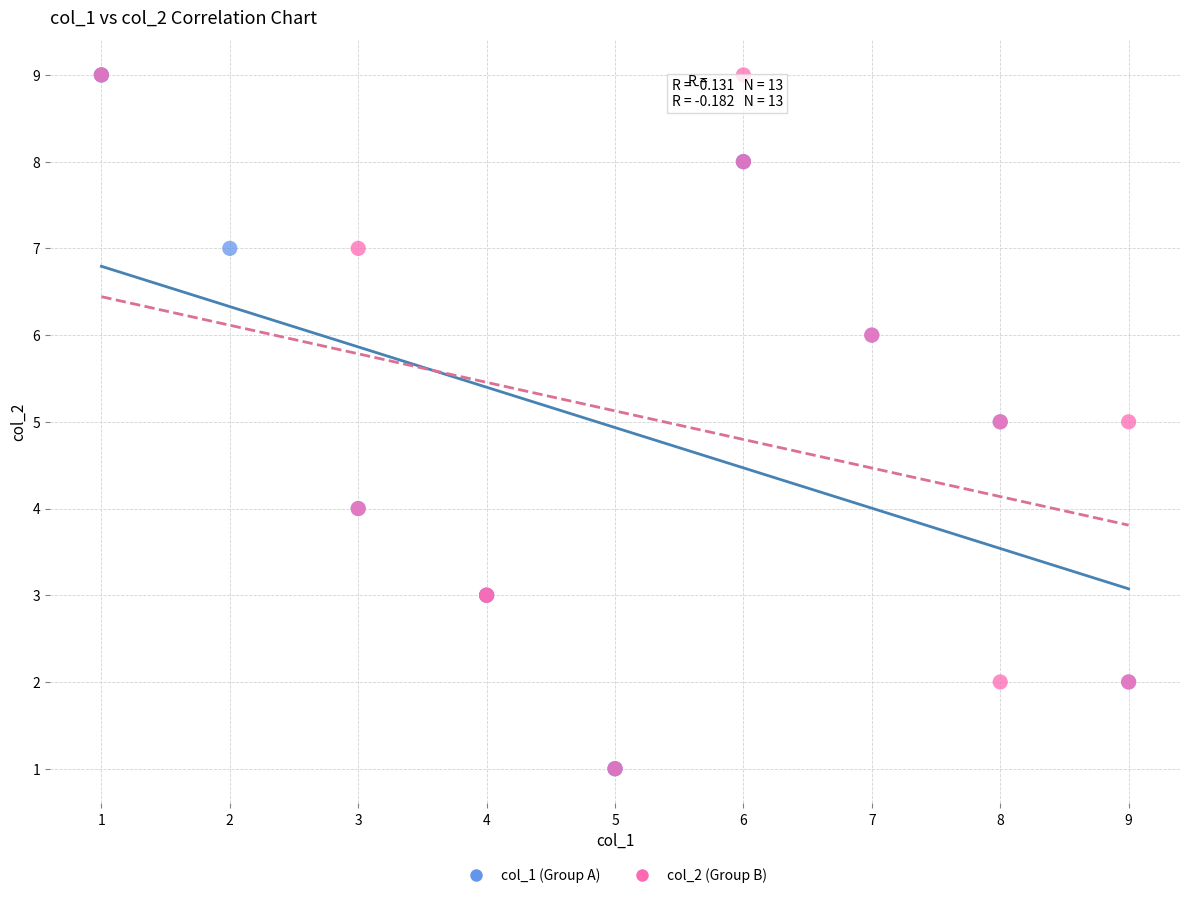

What are all the series names shown in the legend?

col_1 (Group A), col_2 (Group B)